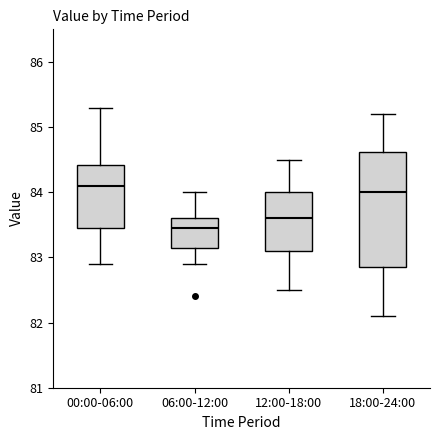

Reading left to right, read every box against the y-axis: the position of its median line, the range the box covers, and the ends of its whiskers. The values are not printed on the chart, so give them approximately, as read against the axis.

00:00-06:00: median 84.1, box 83.5 to 84.4, whiskers 82.9 to 85.3
06:00-12:00: median 83.5, box 83.2 to 83.6, whiskers 82.9 to 84.0
12:00-18:00: median 83.6, box 83.1 to 84.0, whiskers 82.5 to 84.5
18:00-24:00: median 84.0, box 82.9 to 84.6, whiskers 82.1 to 85.2